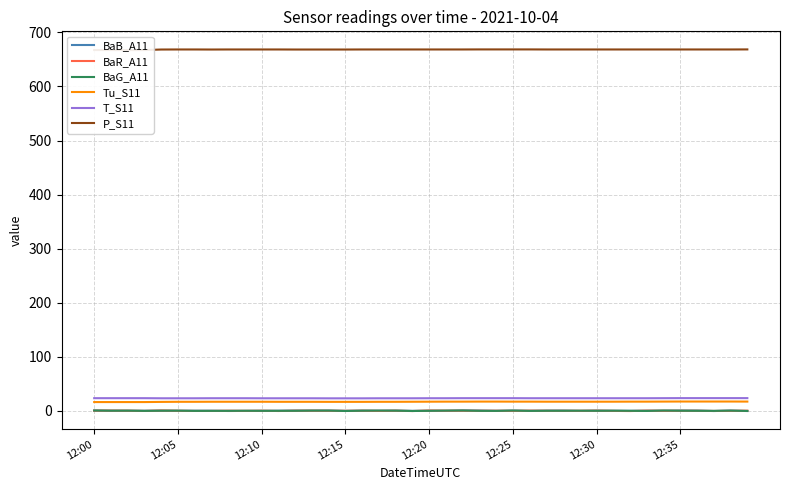

Reading left to right, transcribe all the data shown in this chart.

BaB_A11: 0.6	0.3	0.3	0.2	0.4	0.2	0.2	0.2	-0.2	-0.1	0.0	0.3	0.5	0.4	0.5	0.1	0.3	0.2	0.5	0.0	0.2	0.0	0.8	0.6	0.0	0.5	0.0	0.4	0.5	-0.1	0.4	0.1	0.1	0.3	0.2	0.6	0.5	-0.3	0.5	-0.3
BaR_A11: 0.4	0.5	0.3	-0.1	0.6	0.2	-0.1	-0.1	0.3	0.0	0.3	-0.2	0.3	0.3	0.2	0.1	0.3	-0.0	0.3	-0.3	0.7	0.4	0.2	0.2	0.3	0.0	0.4	0.2	0.2	0.2	0.5	-0.0	-0.3	0.4	0.2	0.2	0.2	-0.1	0.1	0.4
BaG_A11: 0.7	0.3	0.4	-0.0	0.3	0.4	-0.0	0.0	0.1	0.2	0.1	0.1	0.2	0.5	0.5	-0.2	0.4	0.5	0.4	-0.2	0.1	0.5	0.7	0.1	-0.0	0.6	-0.0	0.2	0.2	0.3	0.2	0.3	0.1	-0.1	0.7	0.3	0.2	0.0	0.5	-0.1
Tu_S11: 16.3	16.3	16.3	16.3	16.6	16.8	16.8	16.9	16.9	16.9	16.9	16.8	16.8	16.8	16.7	16.7	16.7	16.8	16.8	16.9	17.0	17.1	17.1	17.2	17.2	17.1	17.1	17.0	17.0	17.0	17.0	17.0	17.1	17.1	17.2	17.3	17.3	17.3	17.3	17.2
T_S11: 23.5	23.5	23.5	23.5	23.3	23.3	23.3	23.4	23.4	23.4	23.3	23.3	23.3	23.3	23.2	23.2	23.2	23.3	23.3	23.3	23.4	23.4	23.5	23.5	23.5	23.5	23.4	23.4	23.4	23.4	23.4	23.4	23.4	23.4	23.5	23.6	23.6	23.6	23.6	23.6
P_S11: 667.4	667.3	667.3	667.3	668.3	668.4	668.4	668.3	668.4	668.4	668.4	668.4	668.3	668.3	668.3	668.3	668.4	668.4	668.4	668.4	668.4	668.4	668.4	668.5	668.5	668.5	668.5	668.4	668.4	668.4	668.4	668.4	668.4	668.4	668.4	668.4	668.4	668.4	668.4	668.5